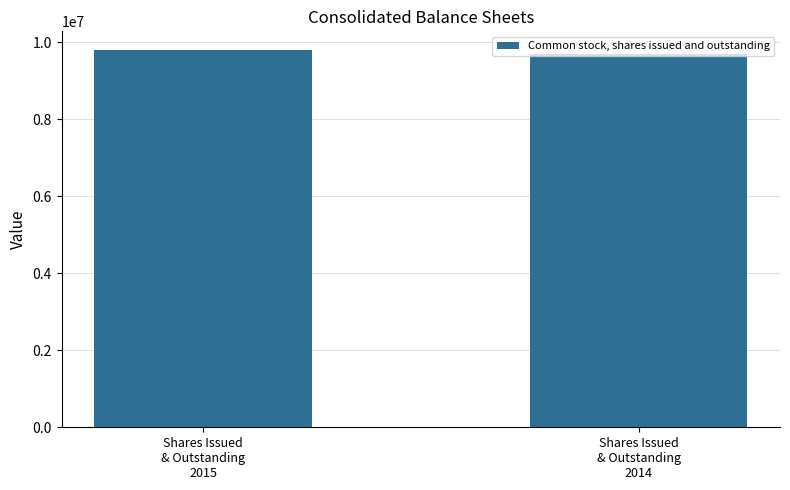

List the labels in order of value, smallest first.

Shares Issued
& Outstanding
2014, Shares Issued
& Outstanding
2015